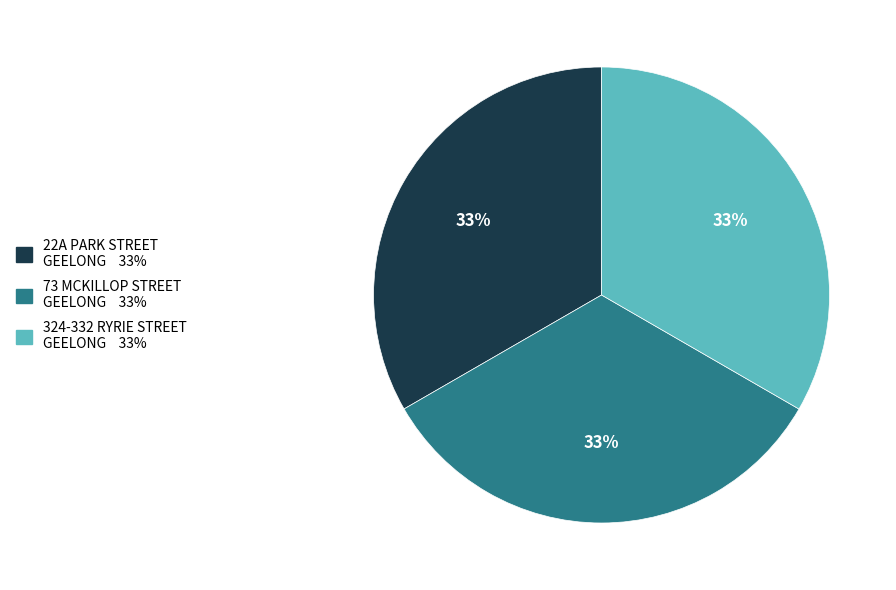

To the nearest percent, what is the average slice percentage?

33%